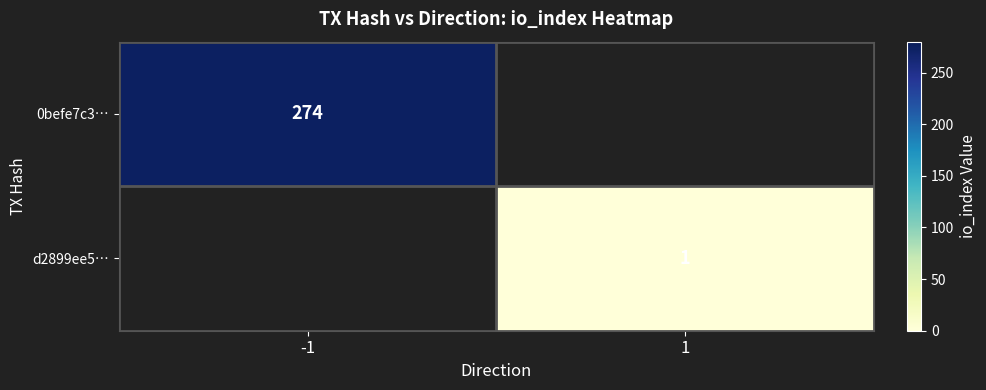

How many distinct data groups are displayed?

2